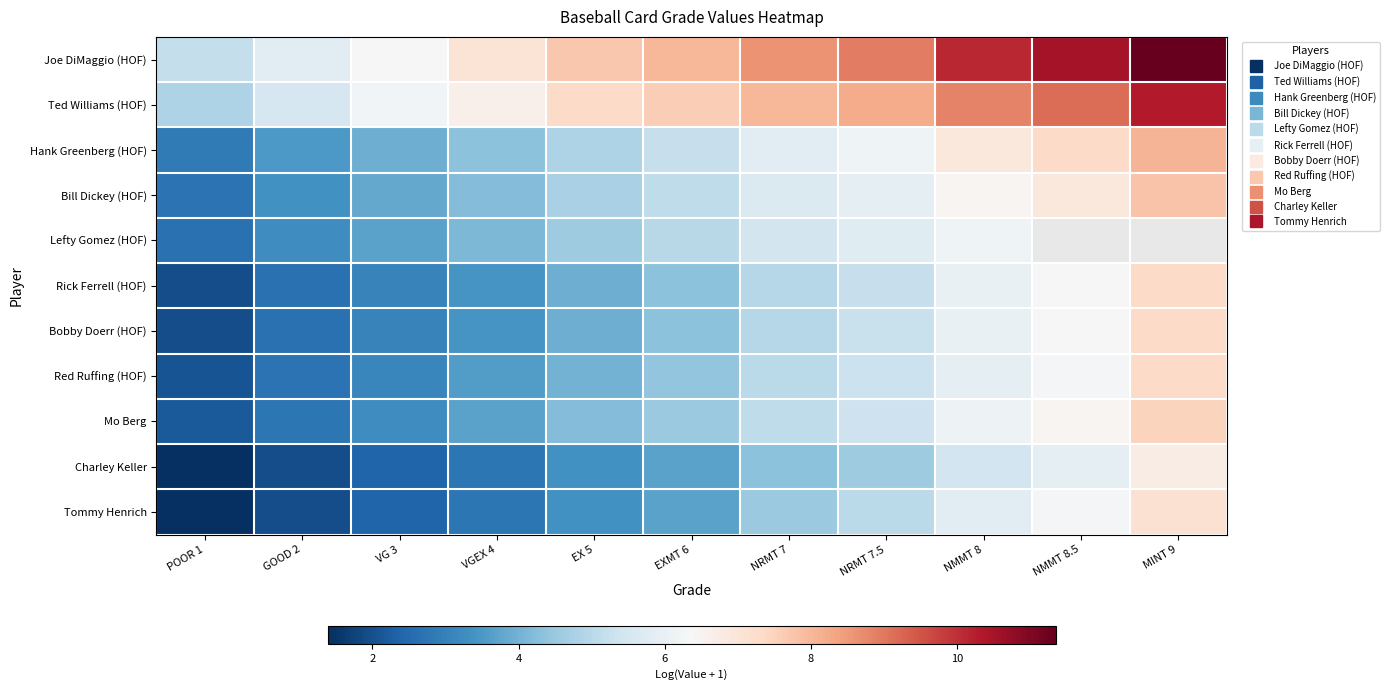

What is the difference between the maximum and minimum values in the Mo Berg series?

5.3